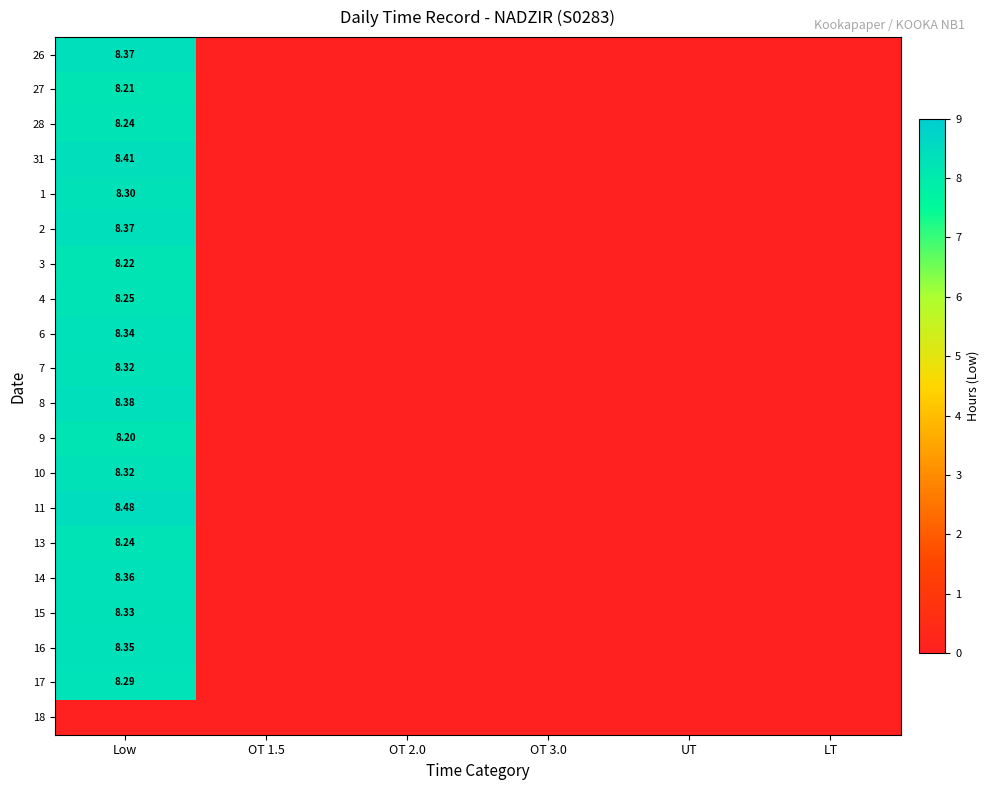

Is it true that 9 equals 0.0 at UT?

True